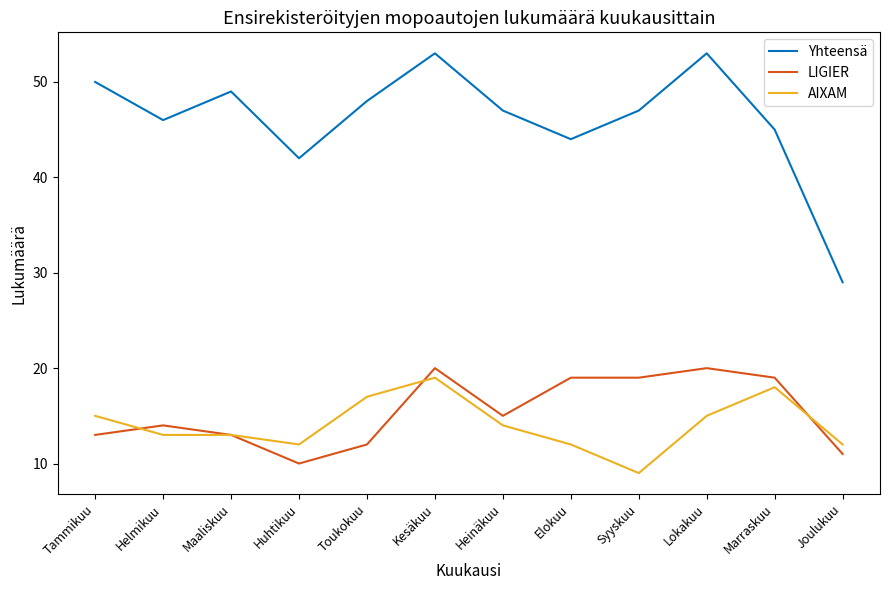

True or false: AIXAM has a value of 9 at Syyskuu.

True